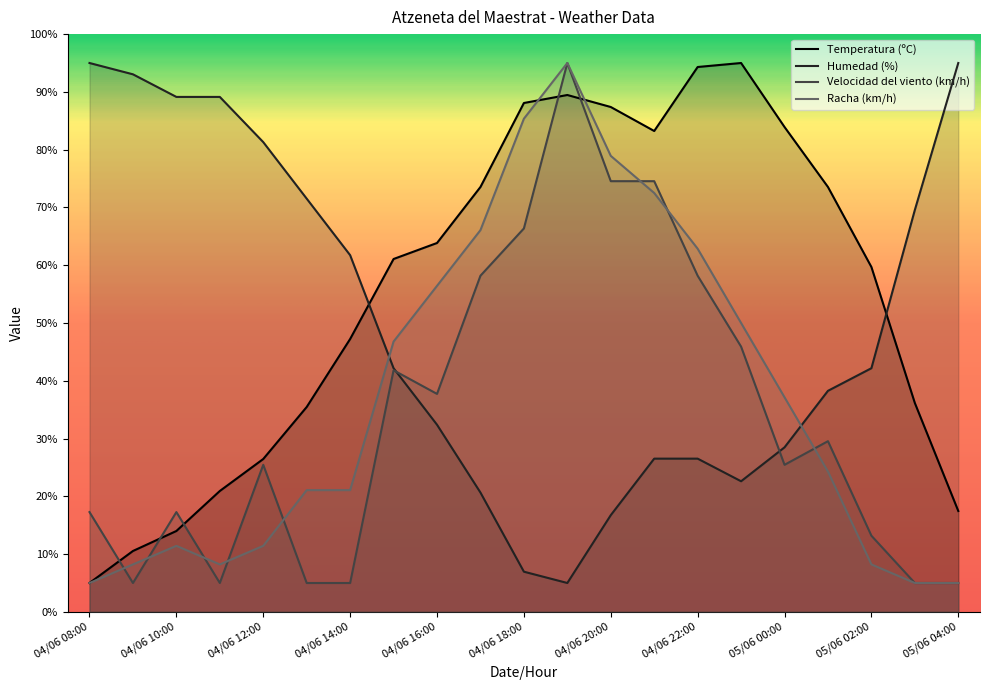

What is the approximate value of Temperatura (ºC) at 04/06 10:00?

14.0